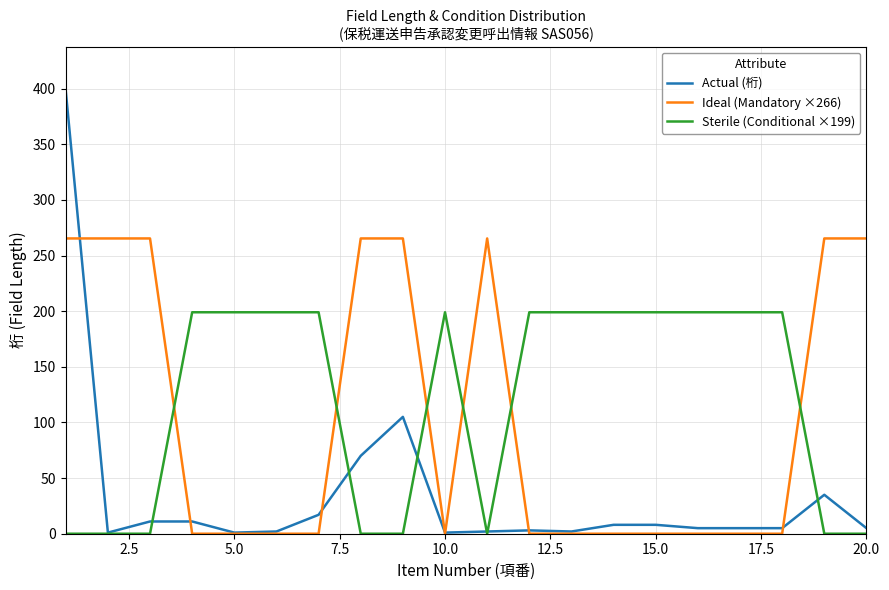

Which series ends up on top after the final intersection of Ideal (Mandatory ×266) and Sterile (Conditional ×199)?

Ideal (Mandatory ×266)